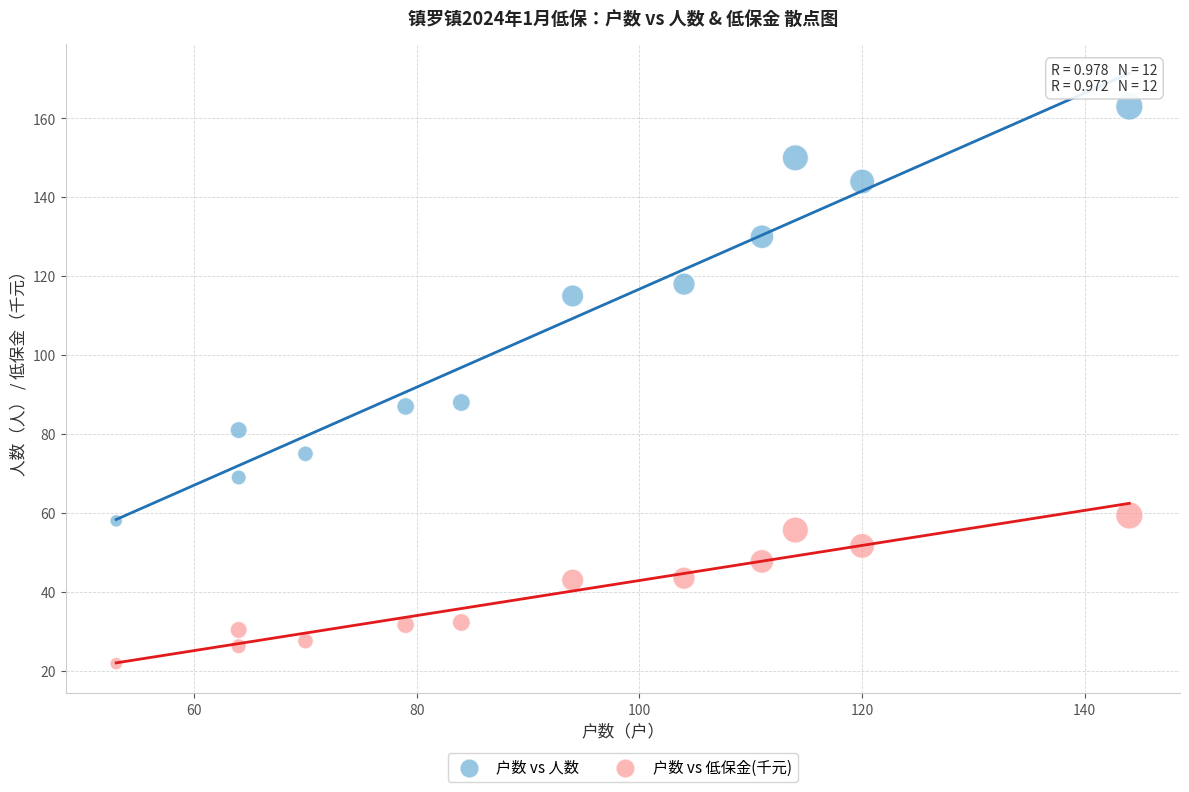

In the 户数 vs 人数 series, what Y value is closest to 110?

115.0